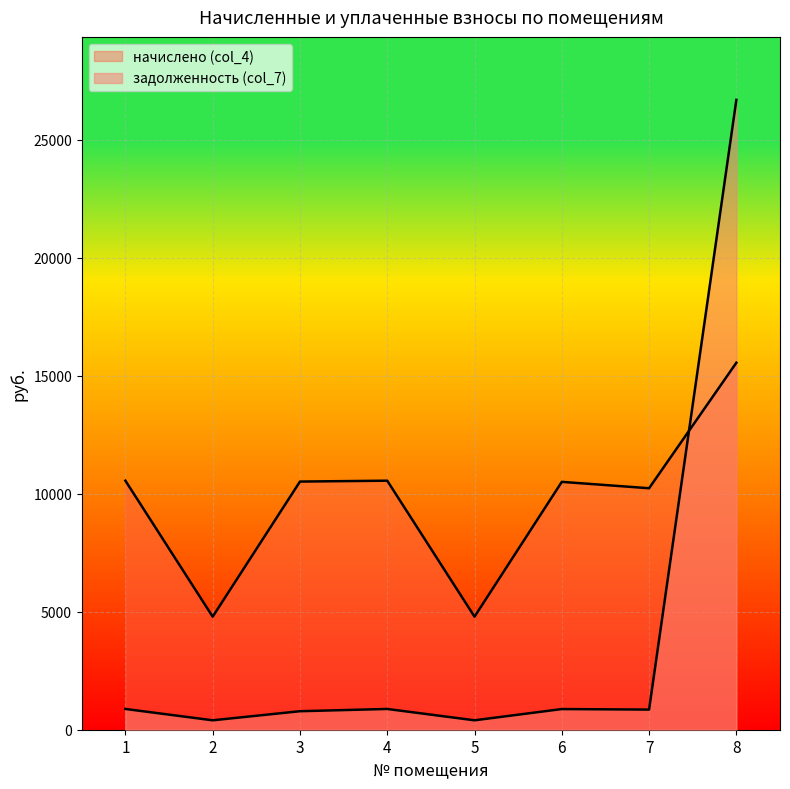

At how many categories does at least one series exceed 17559?

1